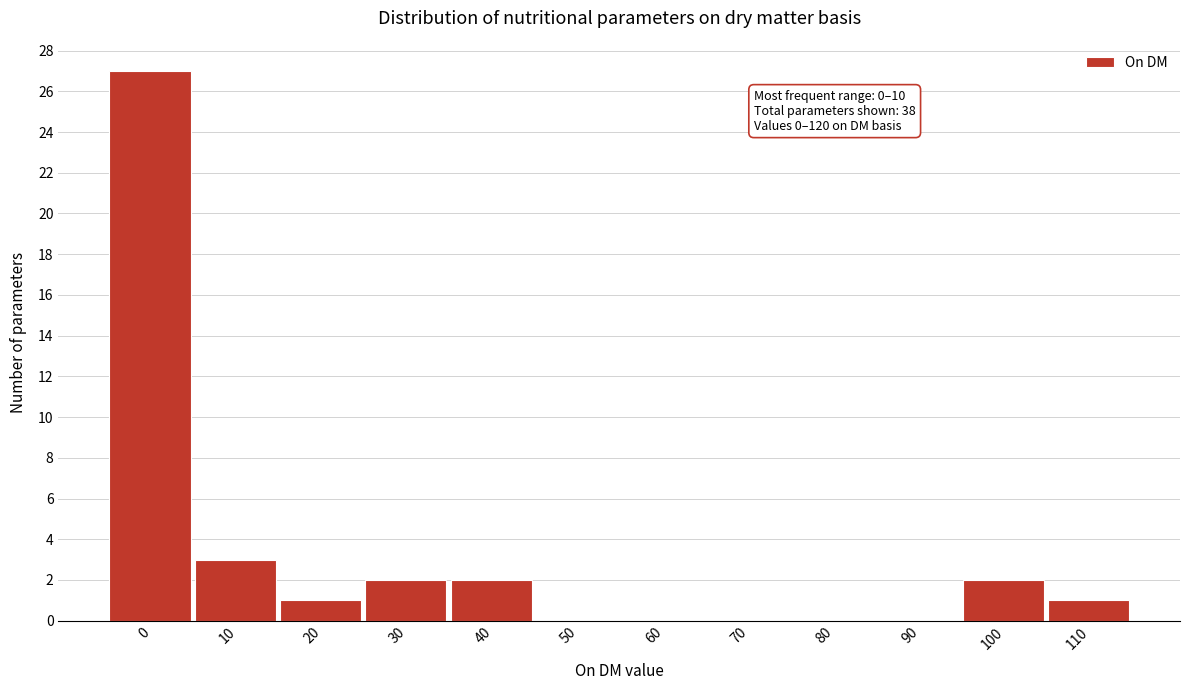

Reading right to left, list all the values displayed in this chart.

110=1	100=2	90=0	80=0	70=0	60=0	50=0	40=2	30=2	20=1	10=3	0=27